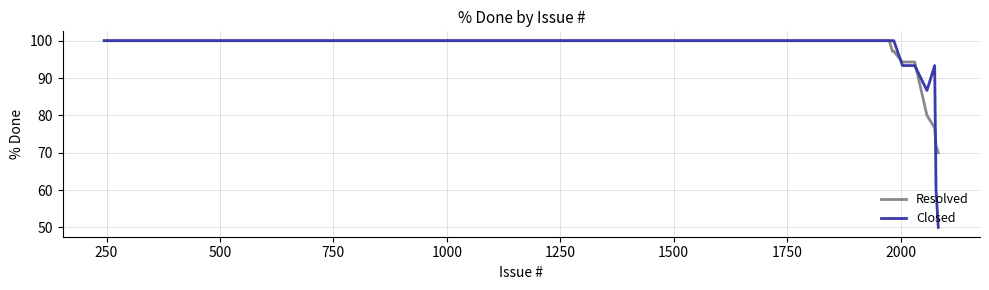

What is the maximum value shown in the chart?

100.0